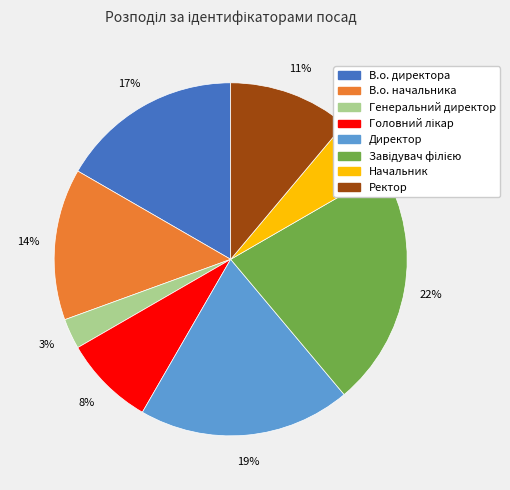

Count the number of slices in the pie.

8